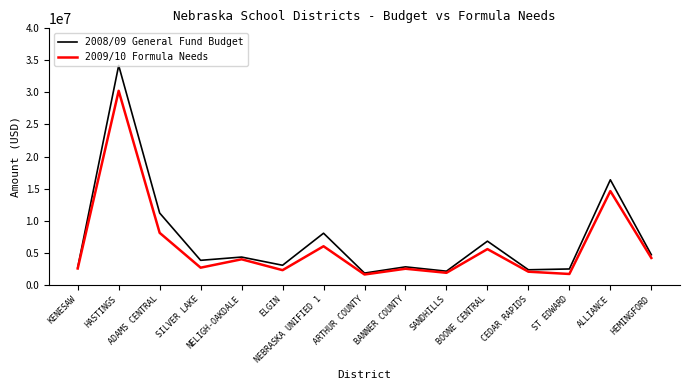

What is the spread (max minus min) of values at SILVER LAKE?

1146513